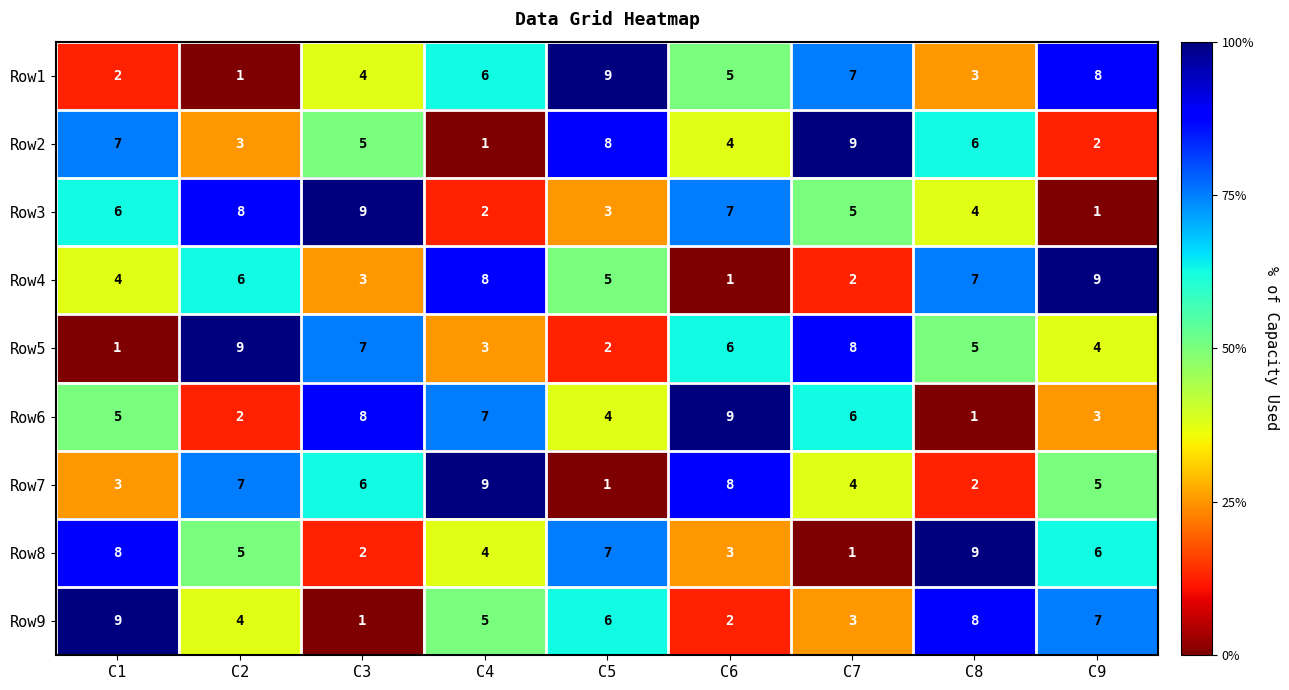

At how many categories does at least one series exceed 3?

9